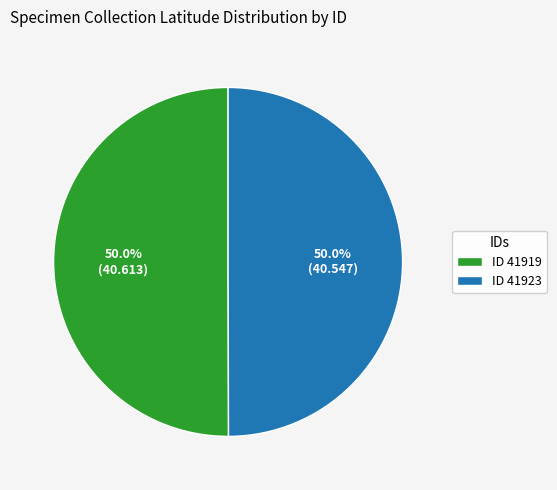

Combined, what portion of the pie is ID 41919 and ID 41923?

100.0%